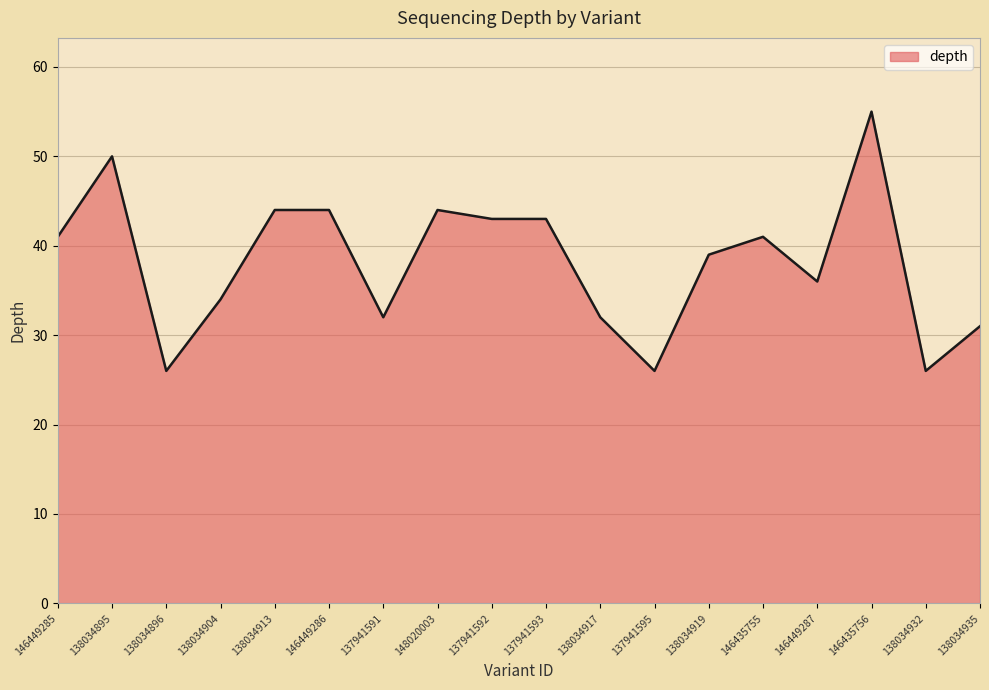

Reading right to left, what are all the values shown in this chart?

31	26	55	36	41	39	26	32	43	43	44	32	44	44	34	26	50	41